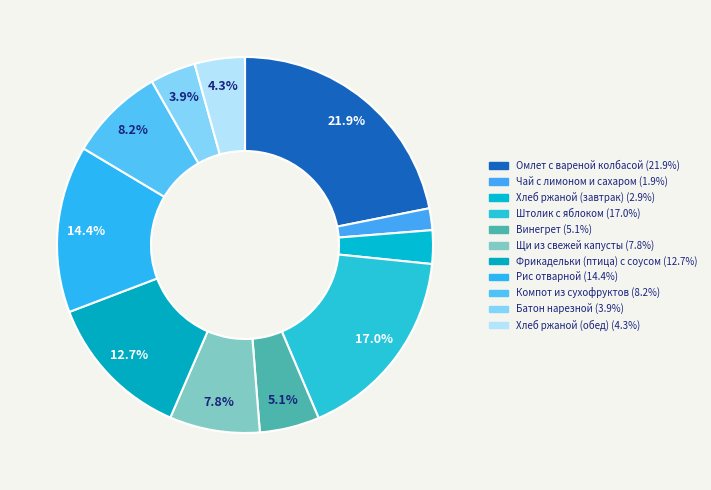

Is there a majority slice in this chart?

No